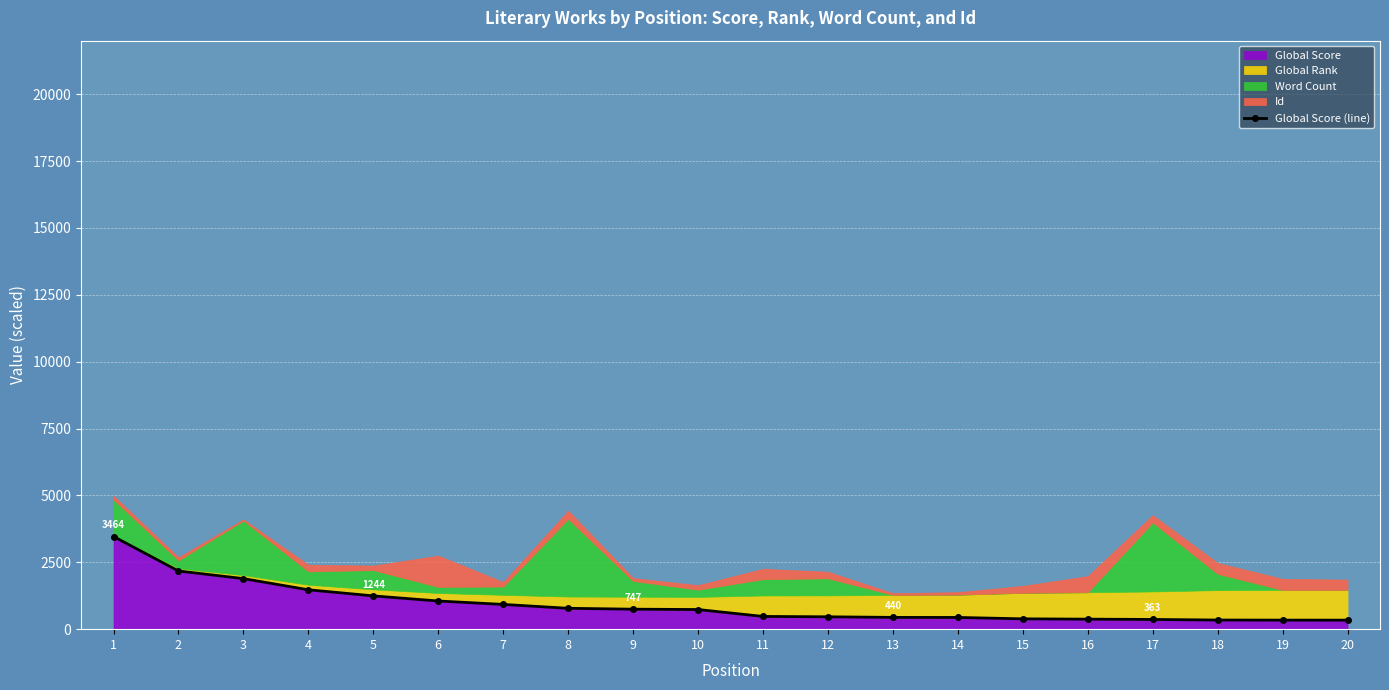

Is it true that the value at 3 is 1890?

True